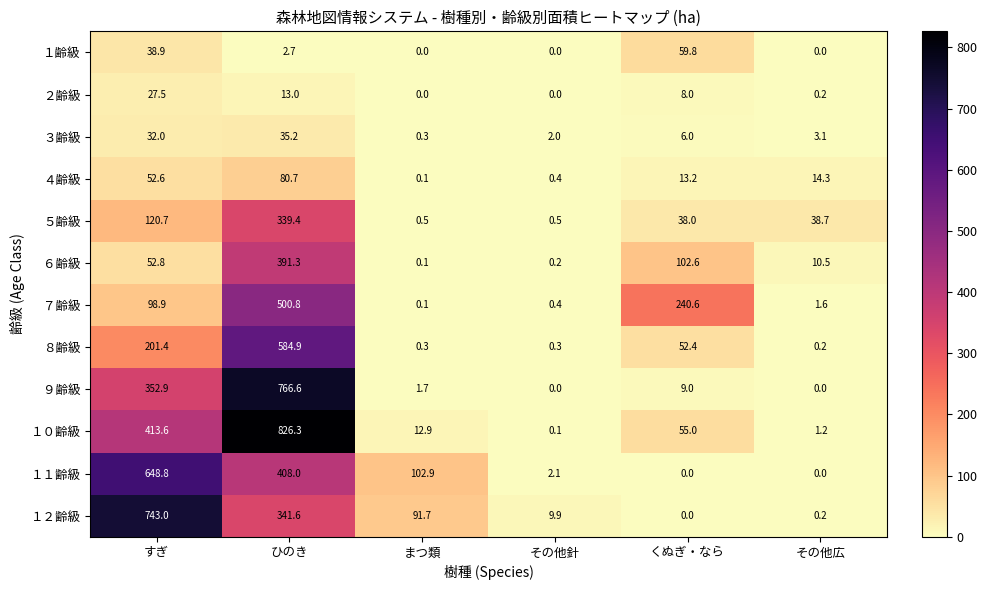

At which label does ４齢級 reach its peak?

ひのき